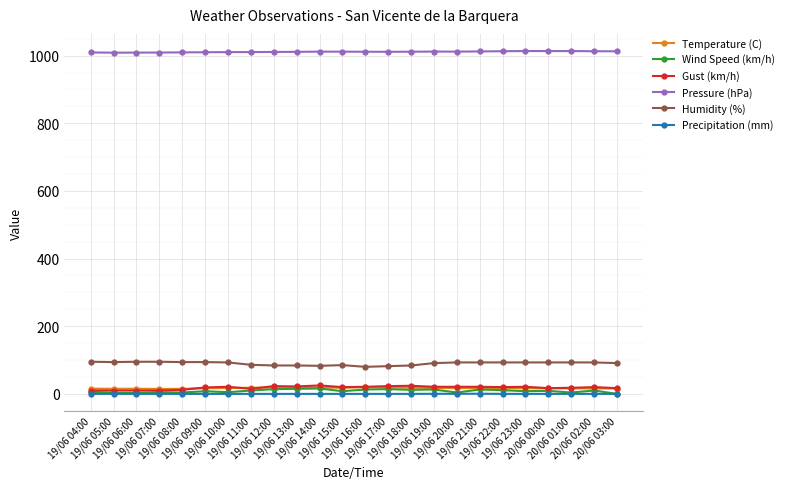

Is the value of Humidity (%) at 20/06 02:00 greater than the value of Pressure (hPa) at 19/06 14:00?

No